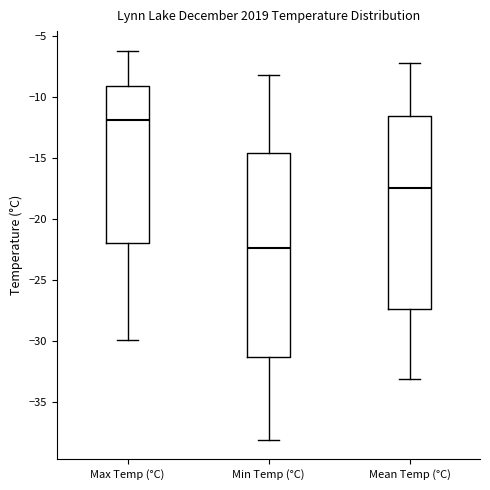

Which box has the lowest median line?

Min Temp (°C)